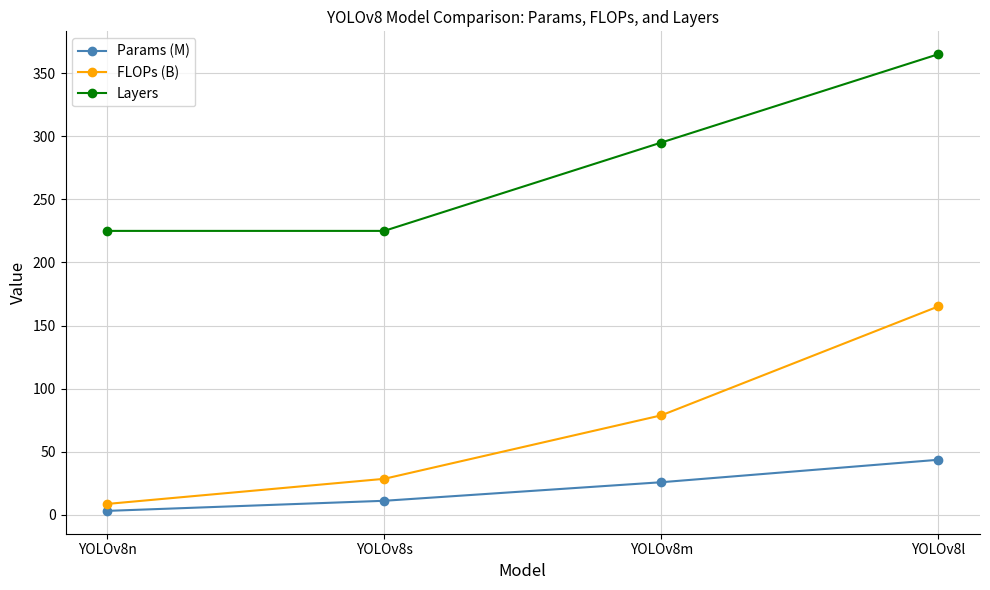

List the labels in order of Params (M) value, largest first.

YOLOv8l, YOLOv8m, YOLOv8s, YOLOv8n